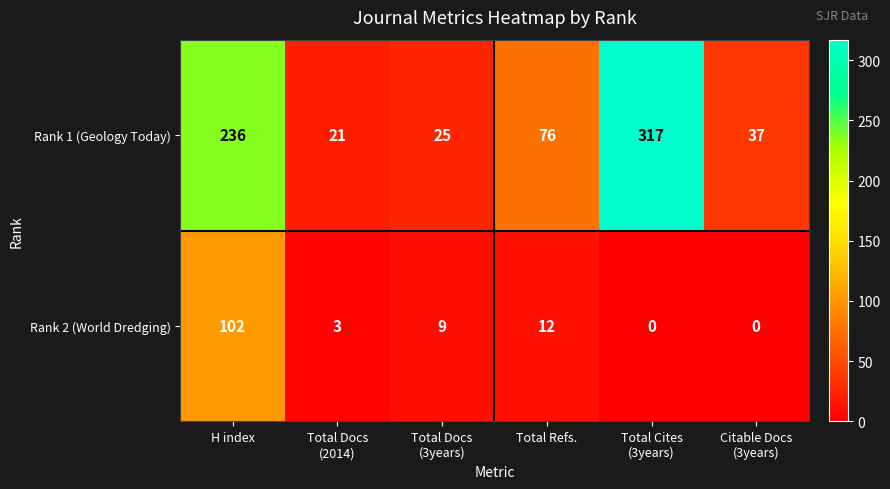

At Total Refs., list the series in order from largest to smallest.

Rank 1 (Geology Today), Rank 2 (World Dredging)